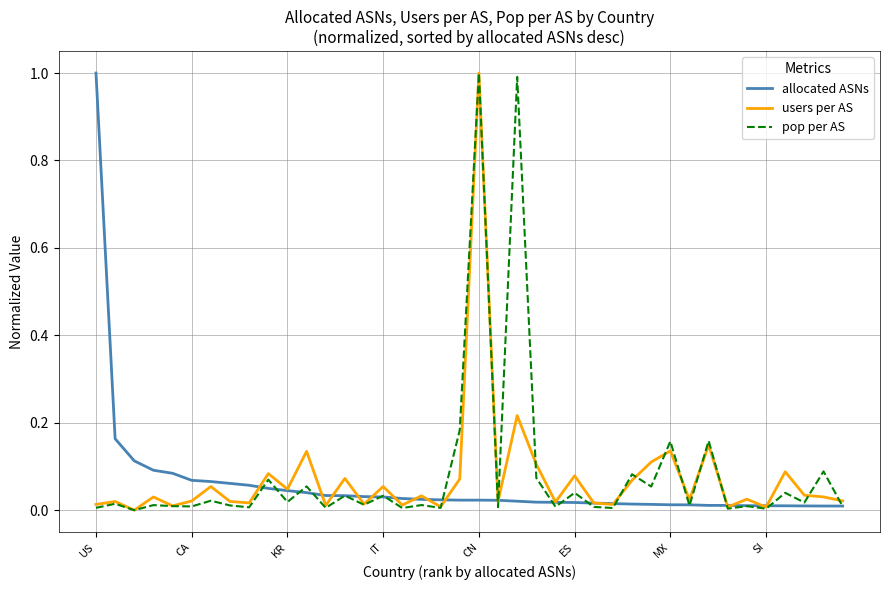

What is the highest value of the users per AS series?

1.0